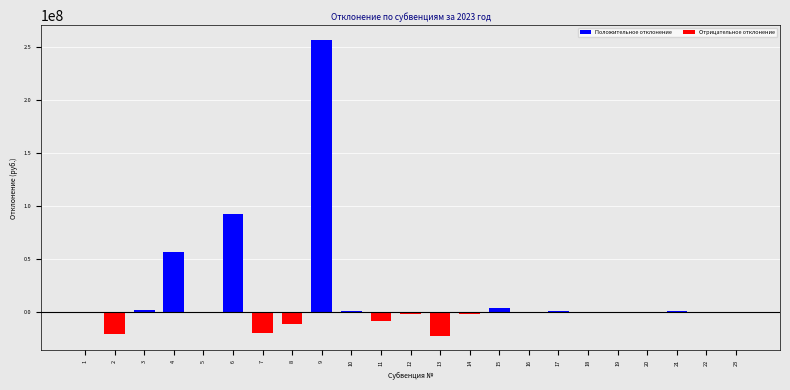

What is the maximum value shown in the chart?

256880600.0